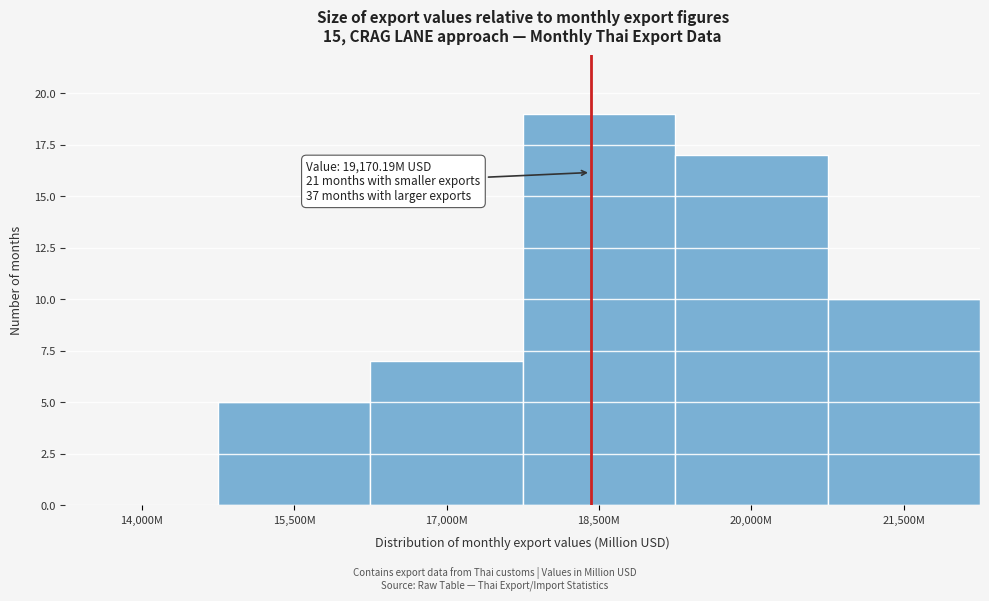

Reading left to right, extract all data points from this chart.

14,000M=0	15,500M=5	17,000M=7	18,500M=19	20,000M=17	21,500M=10